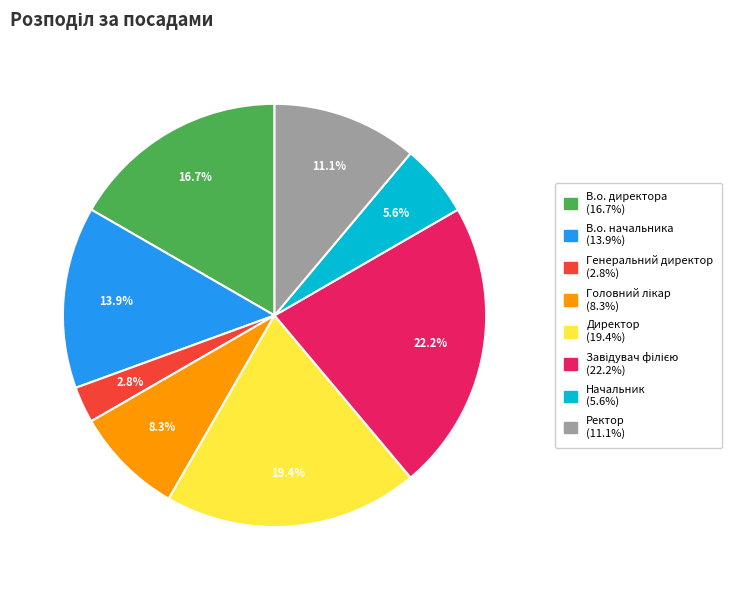

Count the number of slices in the pie.

8